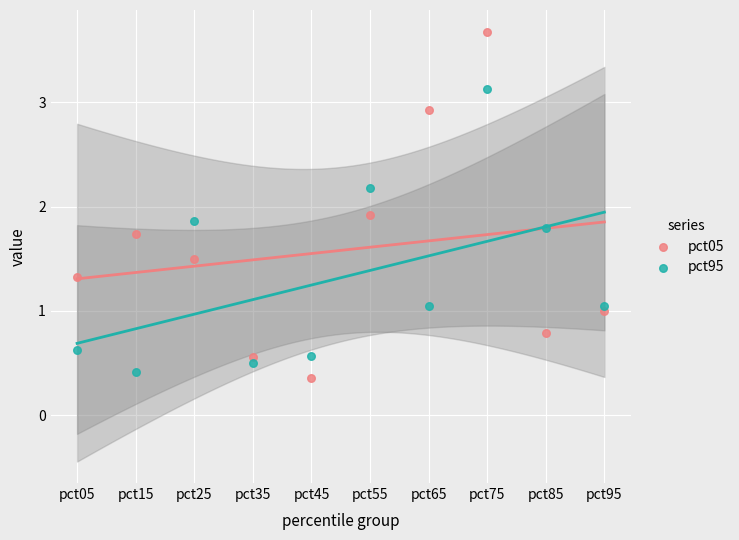

What are all the series names shown in the legend?

pct05, pct95